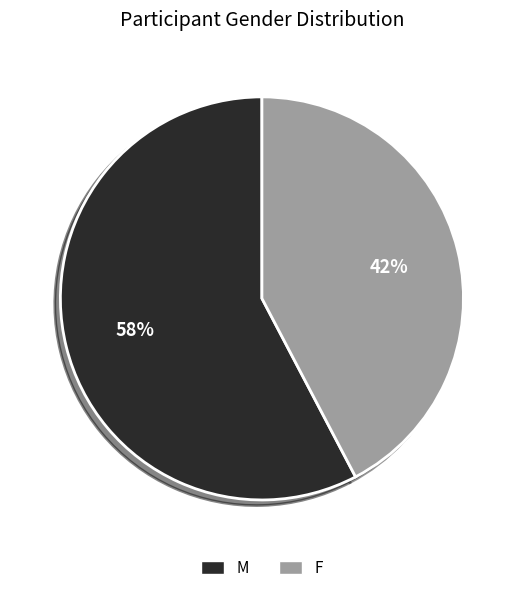

Rank the categories by value from lowest to highest.

F, M